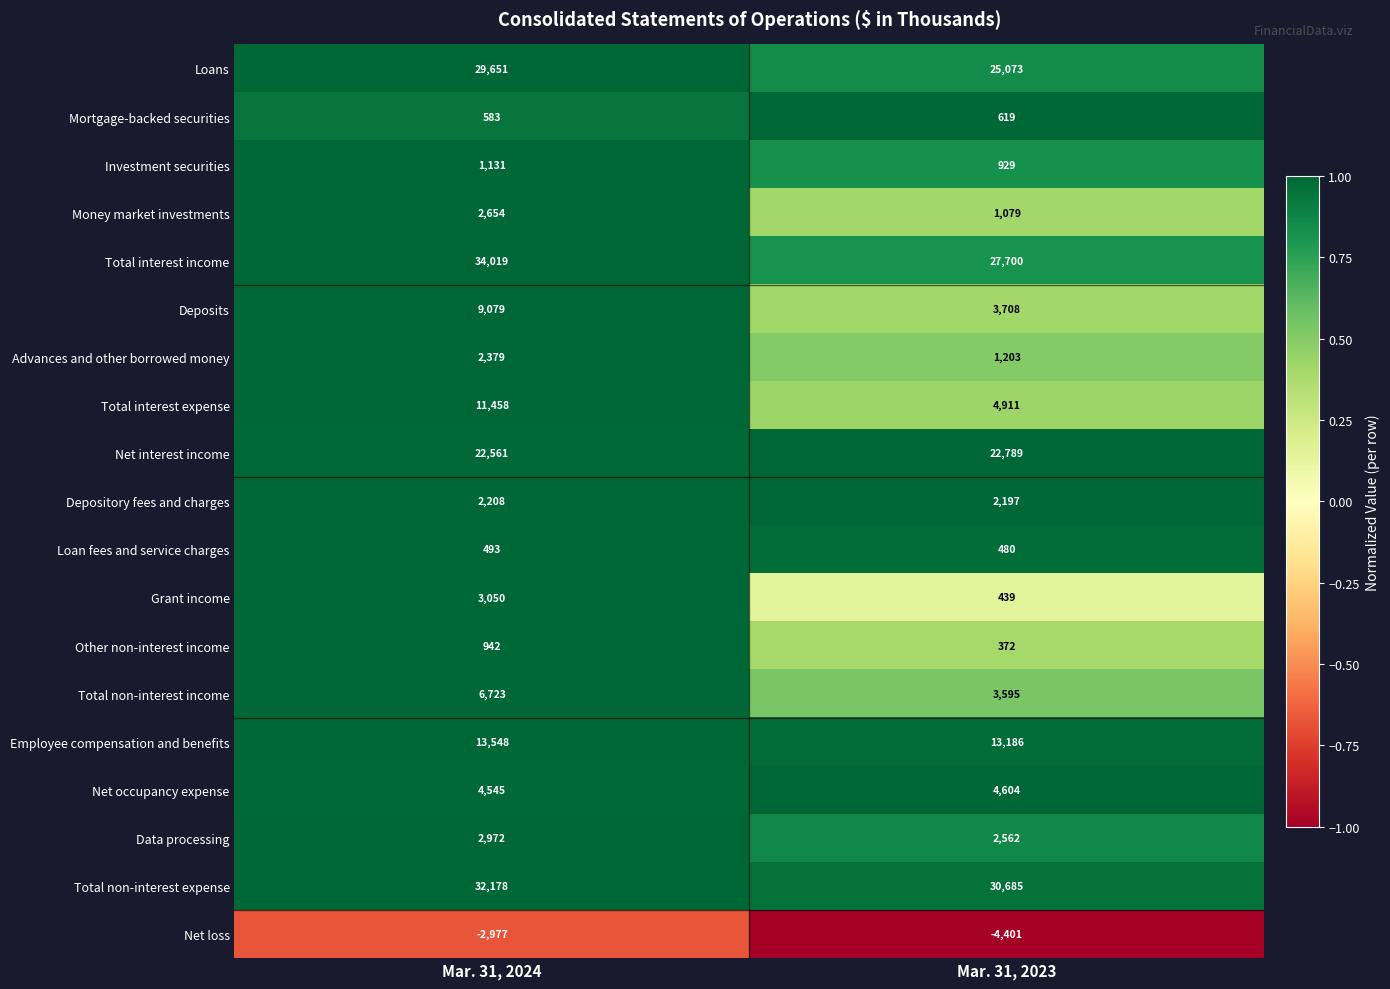

What is the difference between the maximum and minimum values in the Other non-interest income series?

570